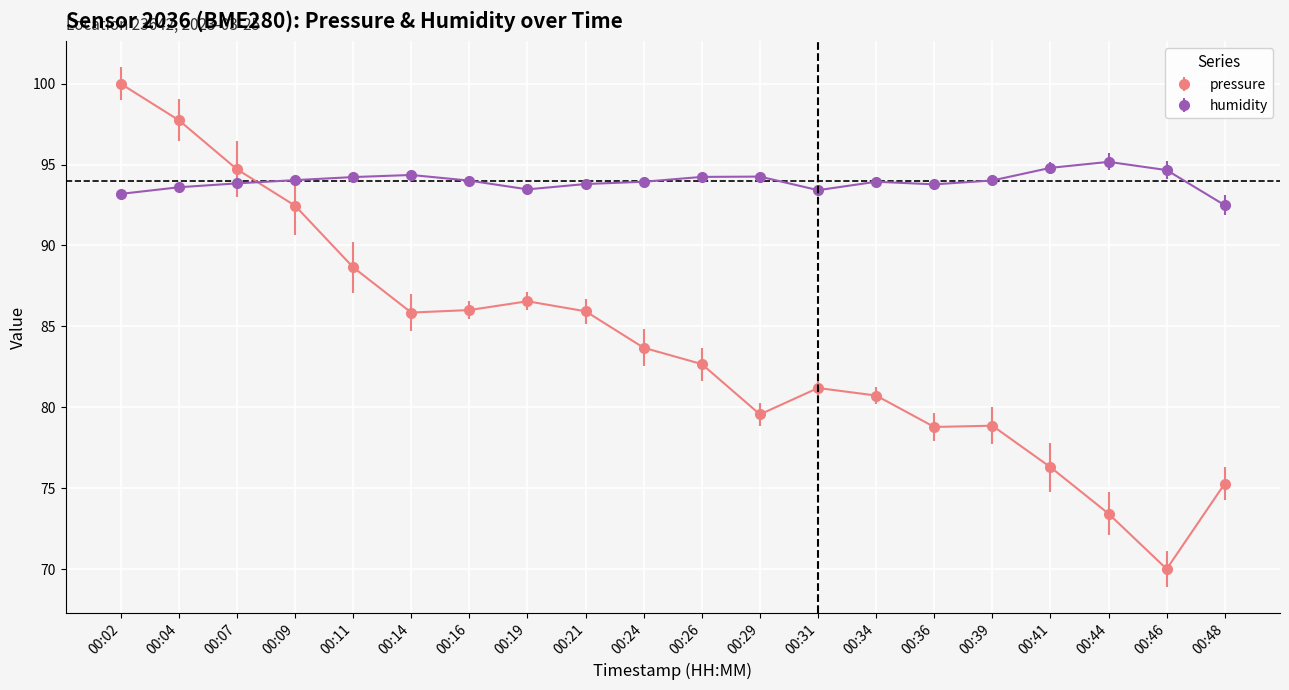

Between which two adjacent categories do humidity and pressure first intersect?

00:07 and 00:09